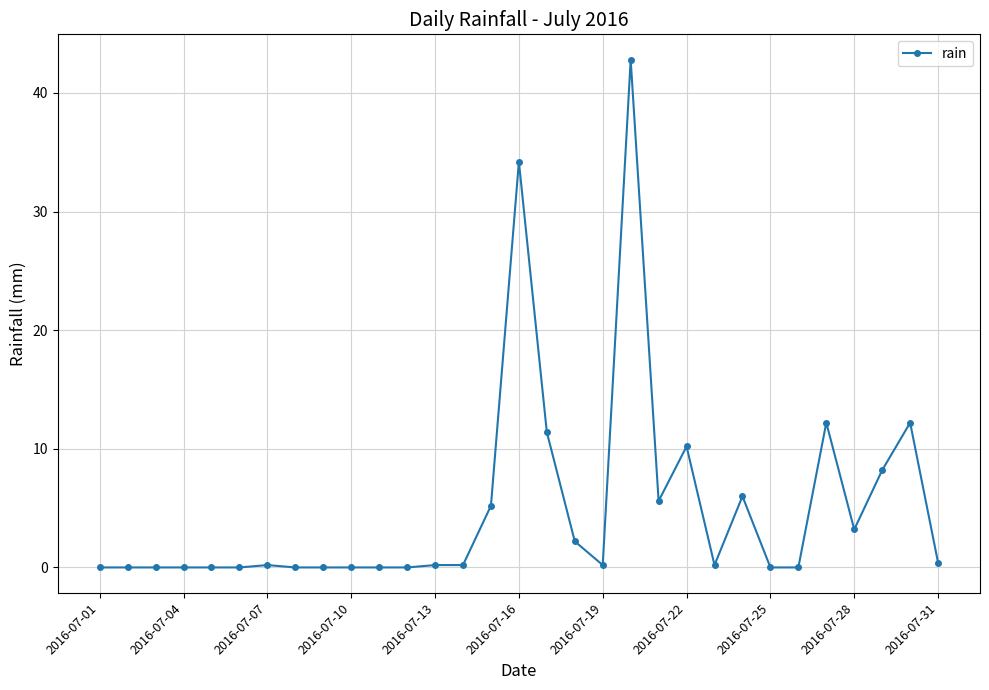

Does the chart display data point markers on the line(s)?

Yes